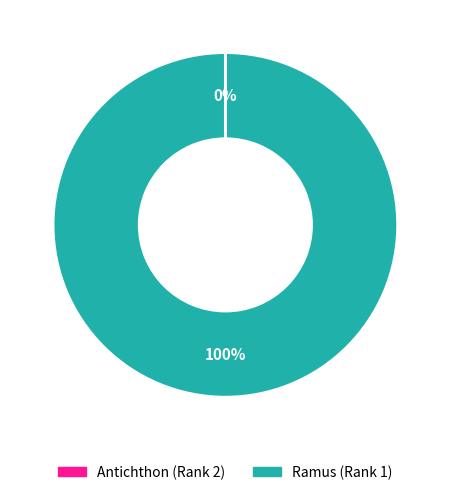

Is it true that Ramus (Rank 1) is 100% of the pie?

True